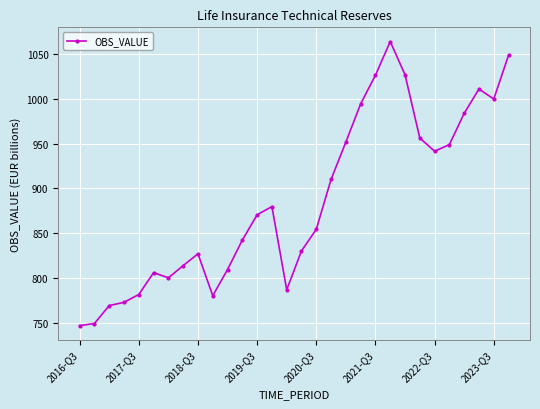

What is the value of the 3rd point from the left?

769.2